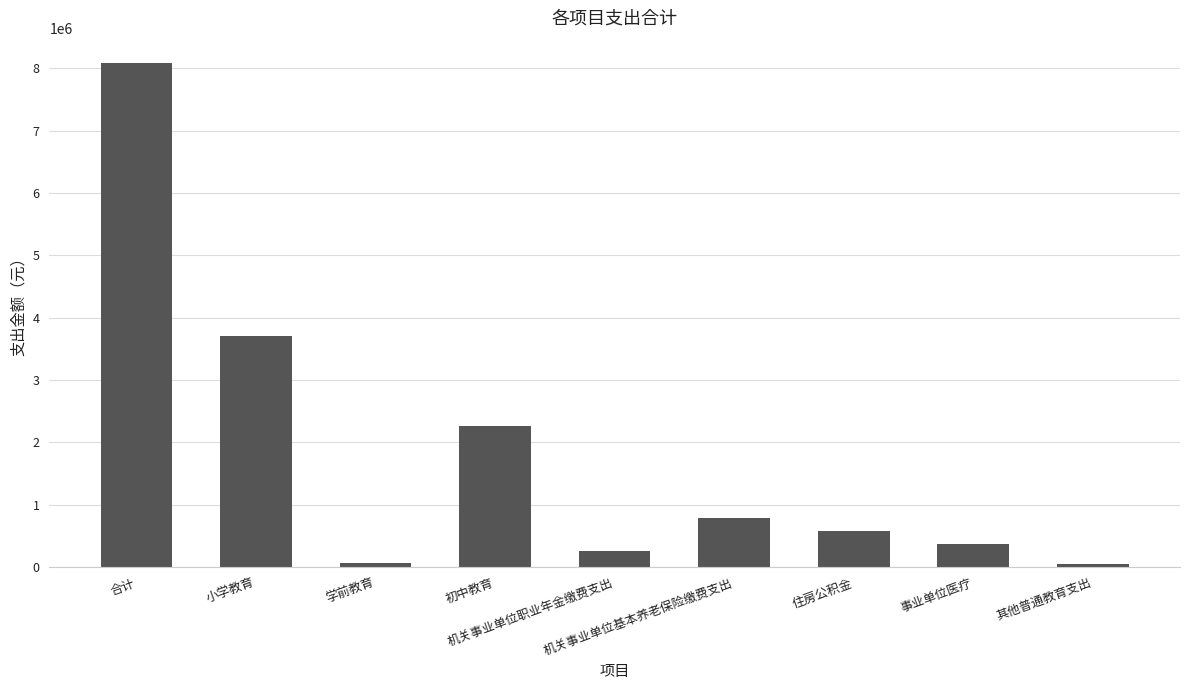

Is it true that the value at 机关事业单位职业年金缴费支出 is 252088.1?

True